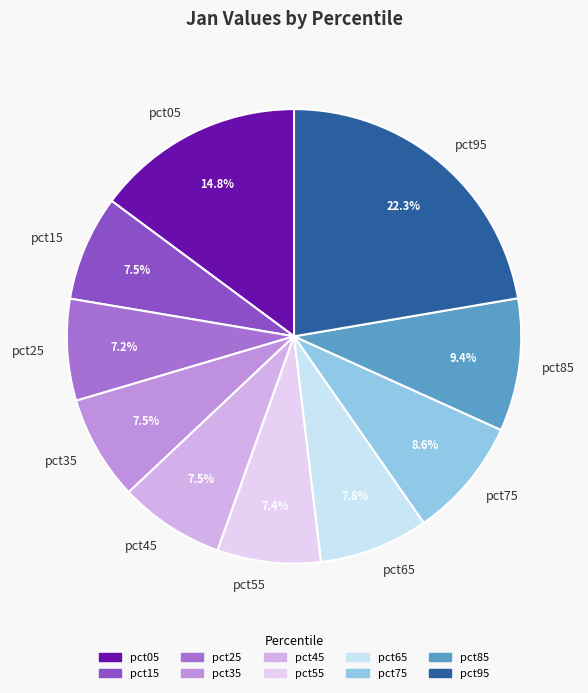

Combined, do pct75 and pct45 account for over 50%?

No